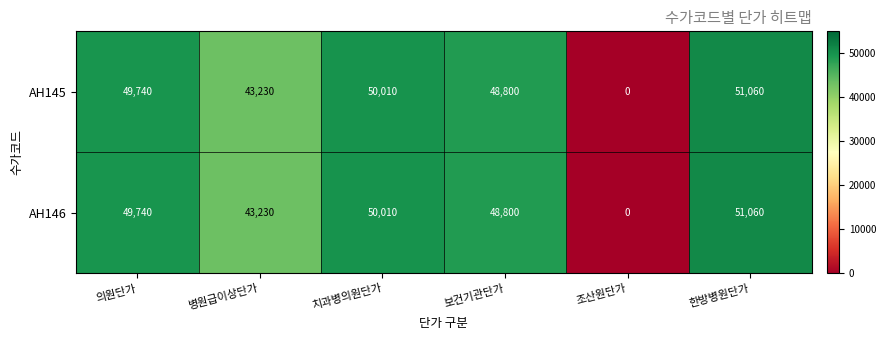

How many categories are shown in the chart?

6